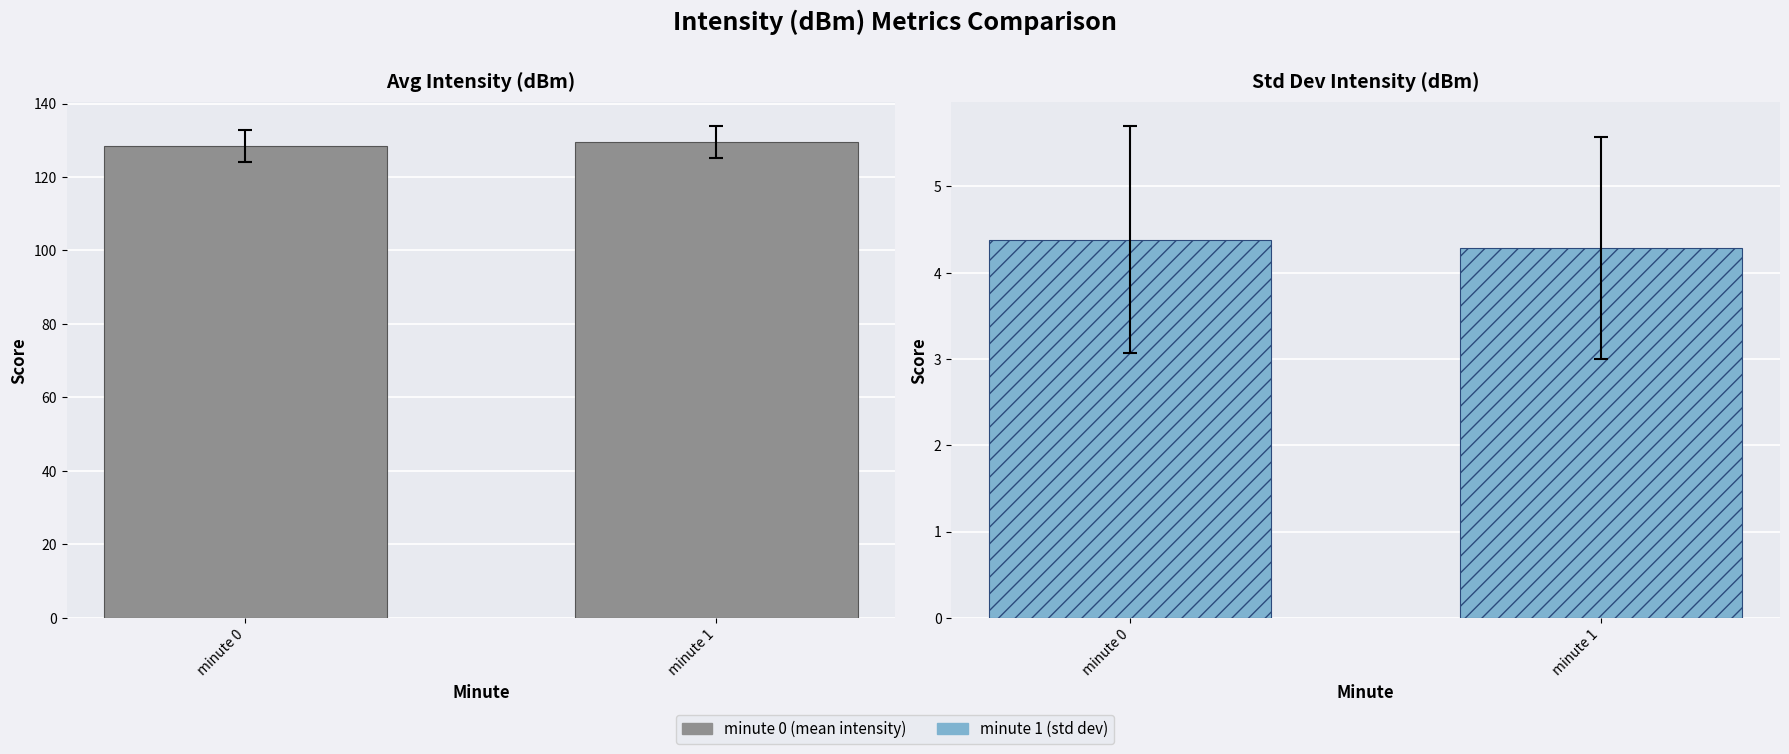

List the labels in order of minute 1 group value, largest first.

minute 0, minute 1